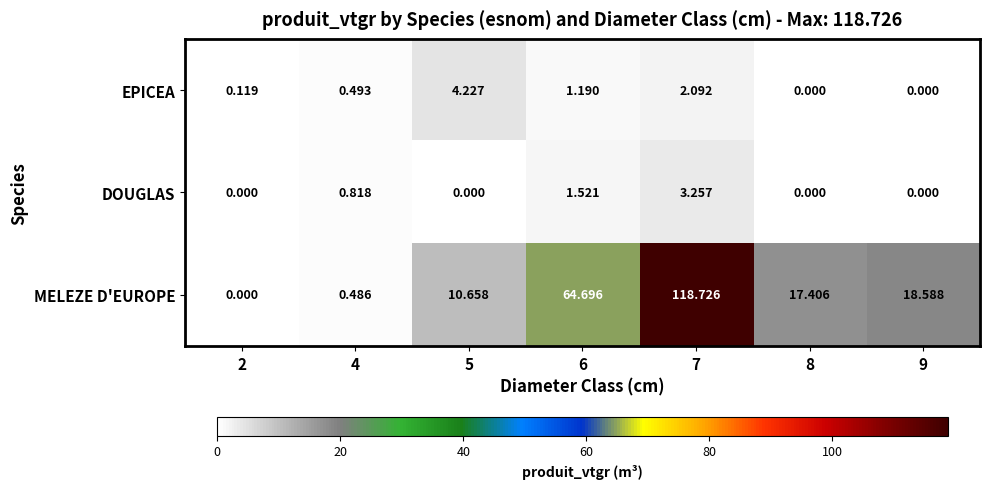

At how many categories does at least one series exceed 29?

2